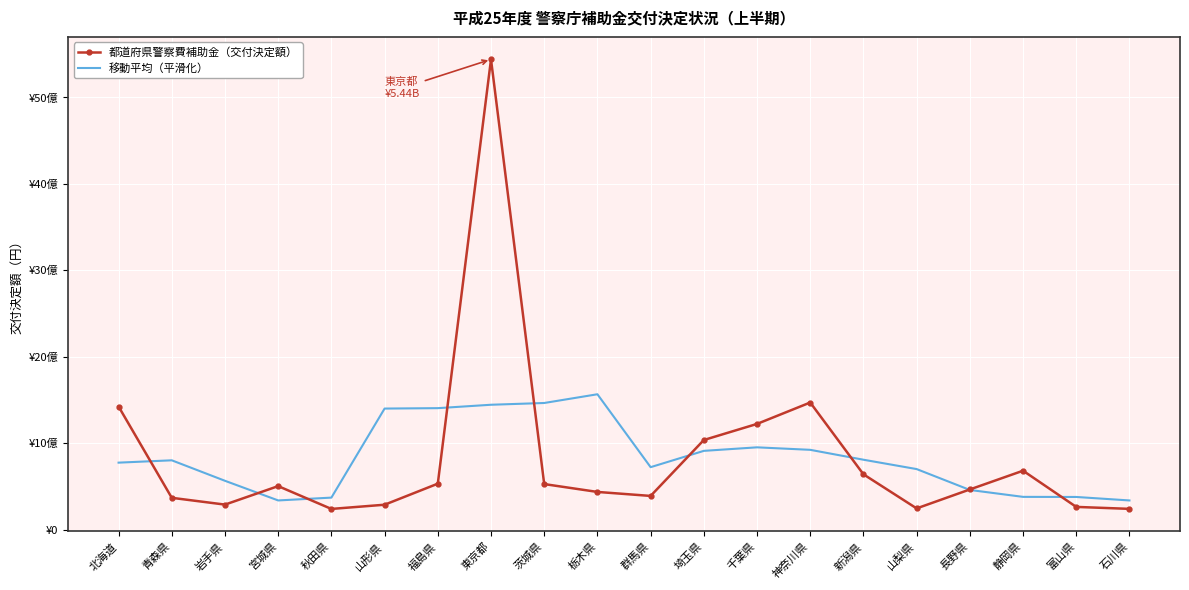

What is the label of the 3rd point from the right?

静岡県